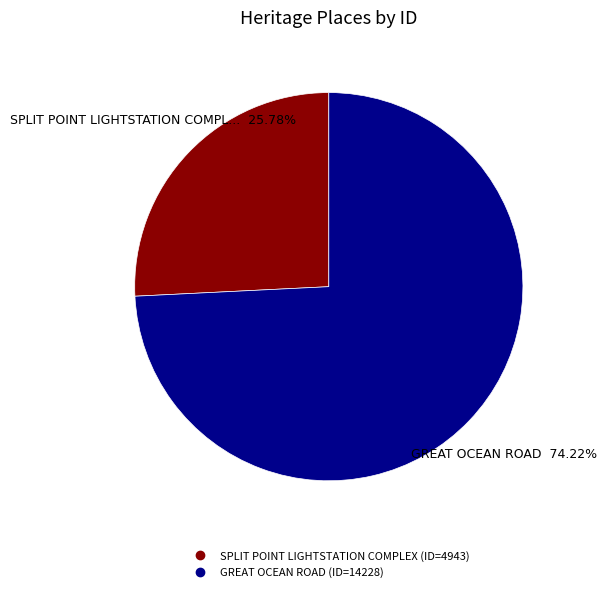

What is the majority slice?

GREAT OCEAN ROAD